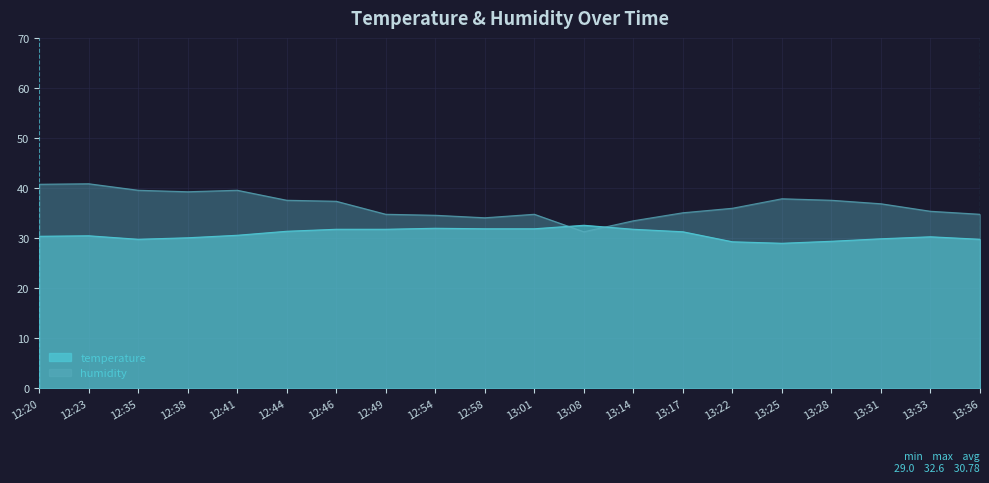

True or false: humidity has more than 0 points higher than both neighbors.

True